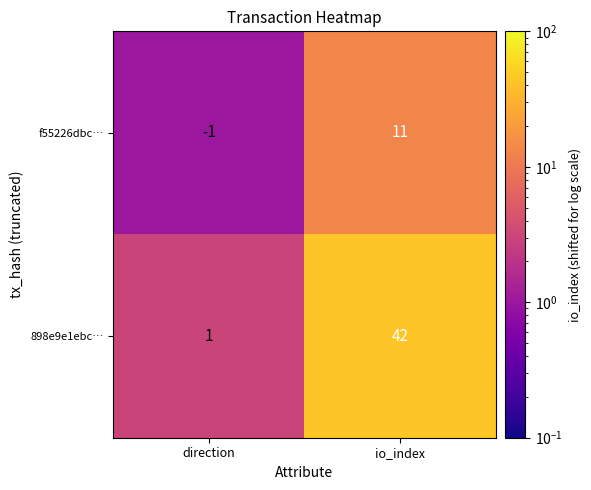

Where is f55226dbc… nearest to the value 5?

direction